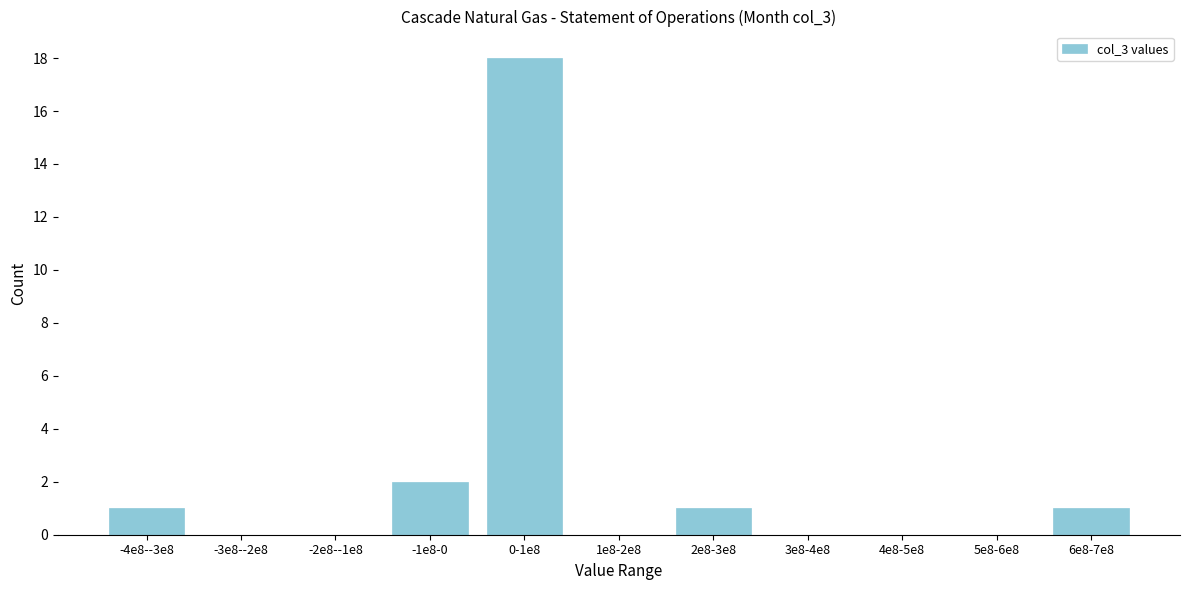

Reading left to right, what are all the values shown in this chart?

-4e8--3e8=1	-3e8--2e8=0	-2e8--1e8=0	-1e8-0=2	0-1e8=18	1e8-2e8=0	2e8-3e8=1	3e8-4e8=0	4e8-5e8=0	5e8-6e8=0	6e8-7e8=1